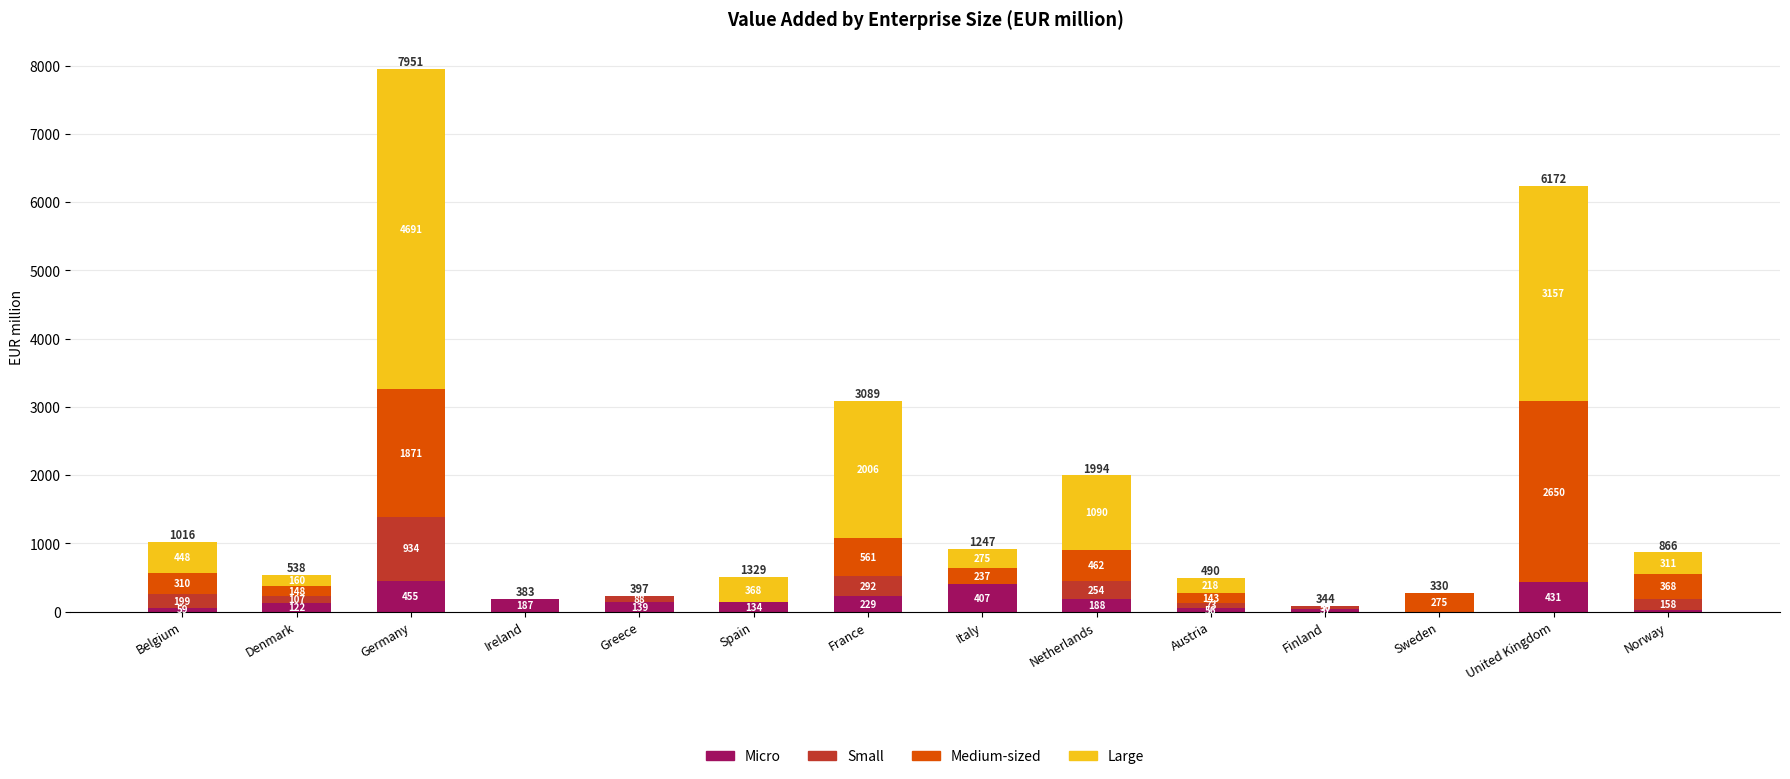

Are the bars horizontal?

No